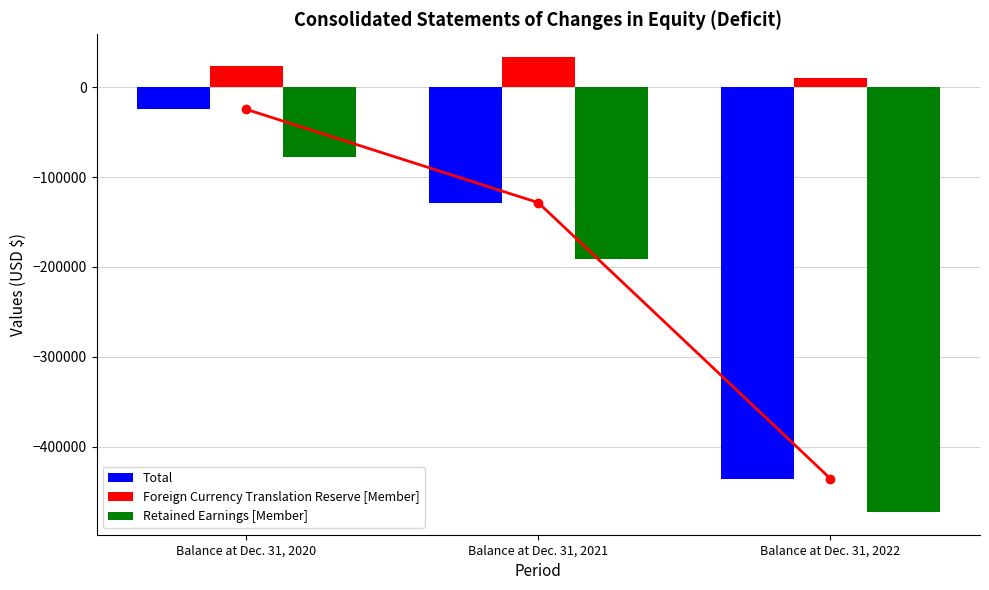

What is the sum of the Total values at Balance at Dec. 31, 2020 and Balance at Dec. 31, 2021?

-153134